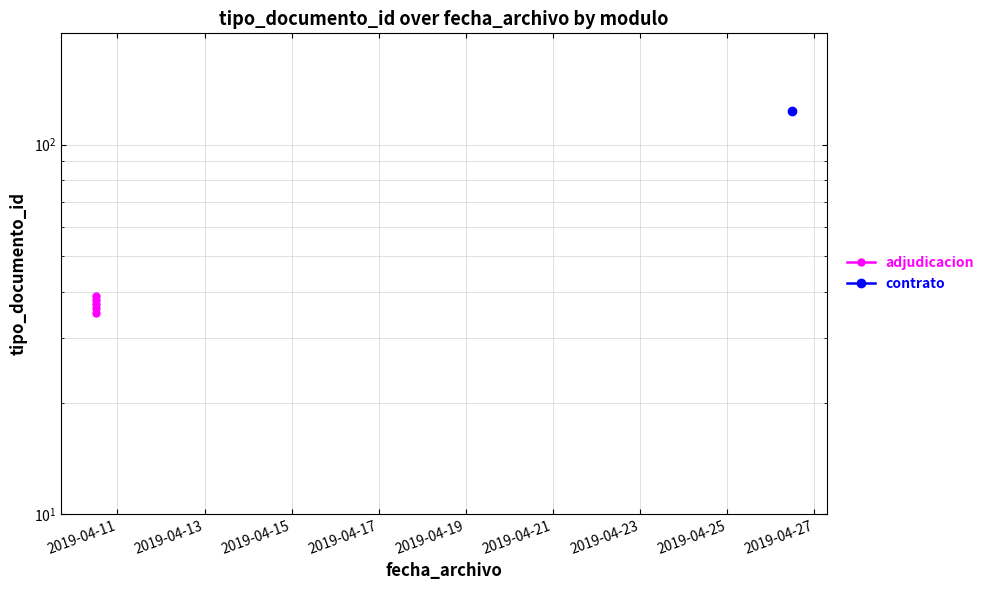

Which label corresponds to the smallest value in the chart?

2019-04-11